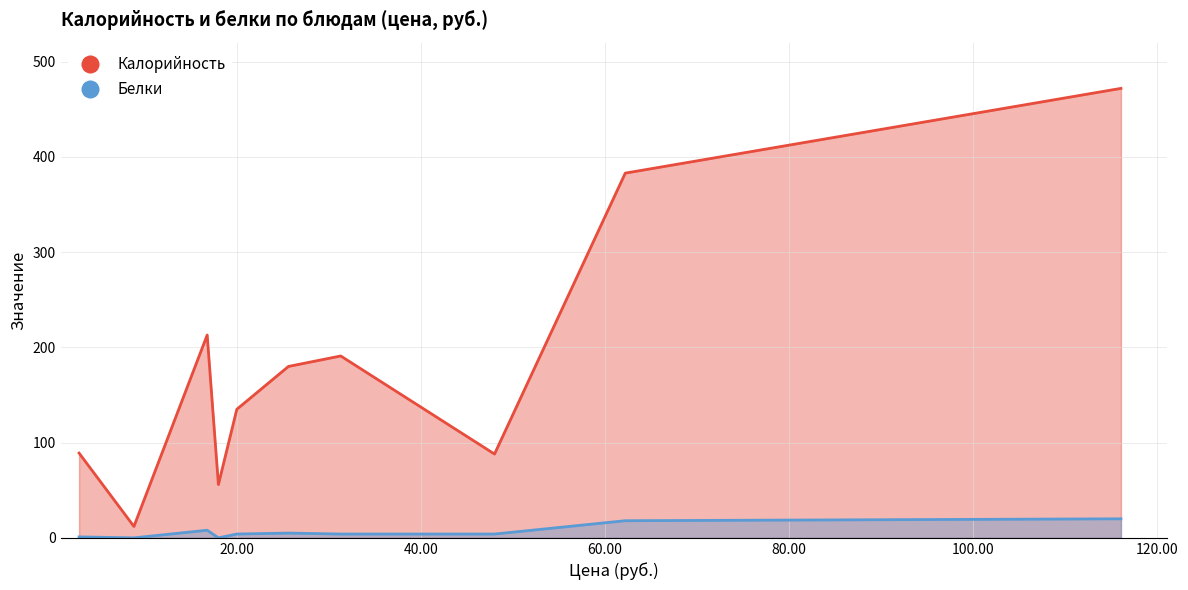

What is the spread (max minus min) of values at 16.78?

205